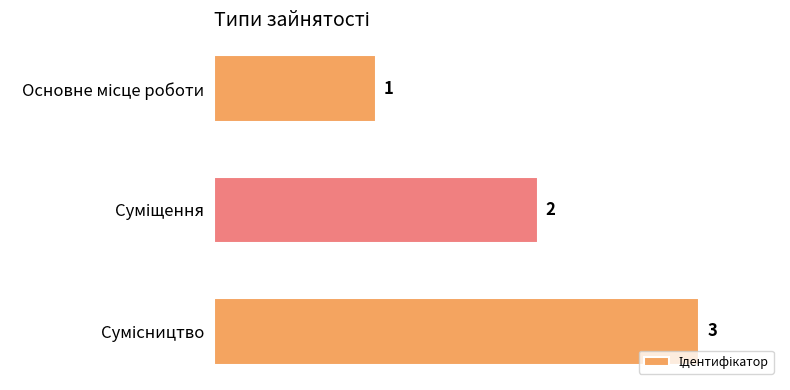

What is the sum of all values?

6